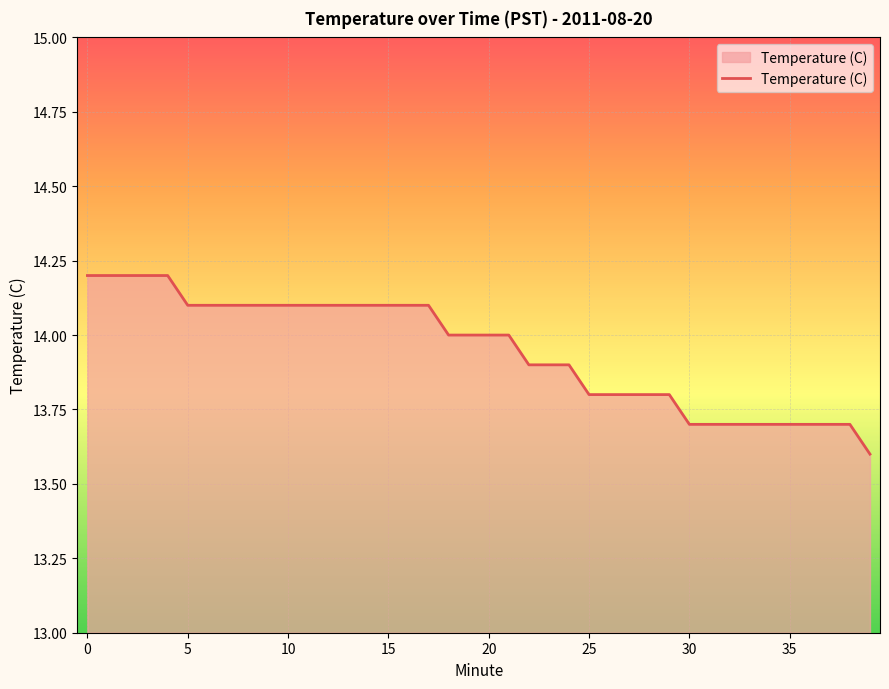

What is the greatest value displayed?

14.2